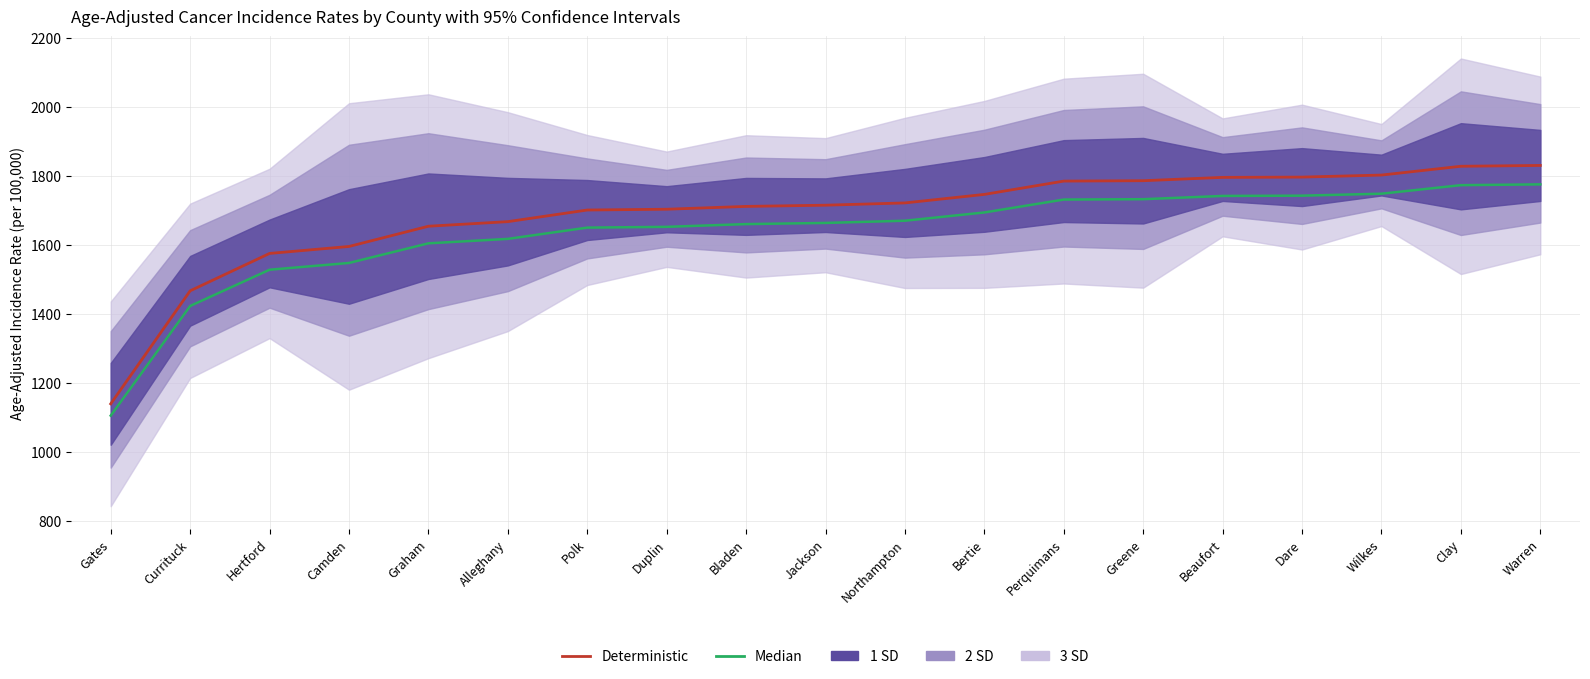

Which series has the largest range (max minus min)?

Deterministic